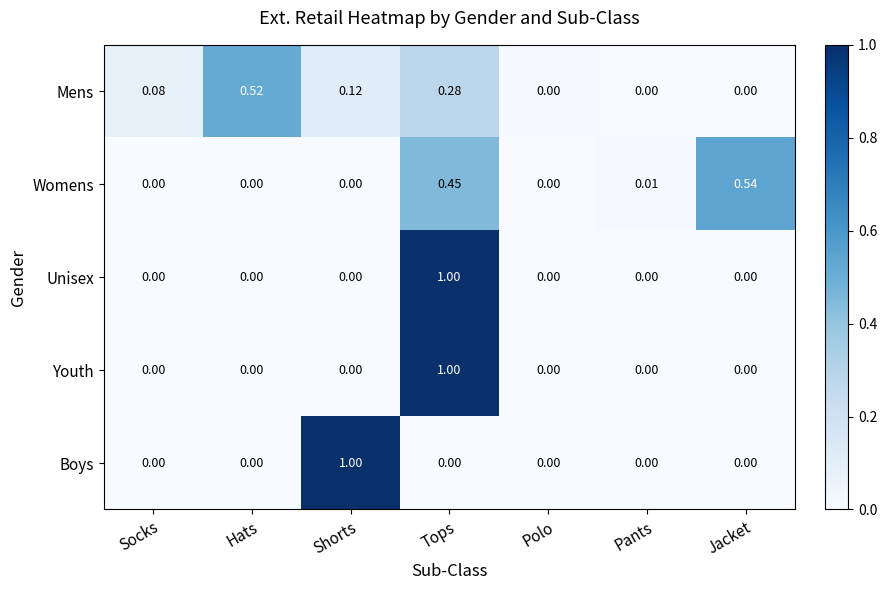

At which label does Boys reach its peak?

Shorts